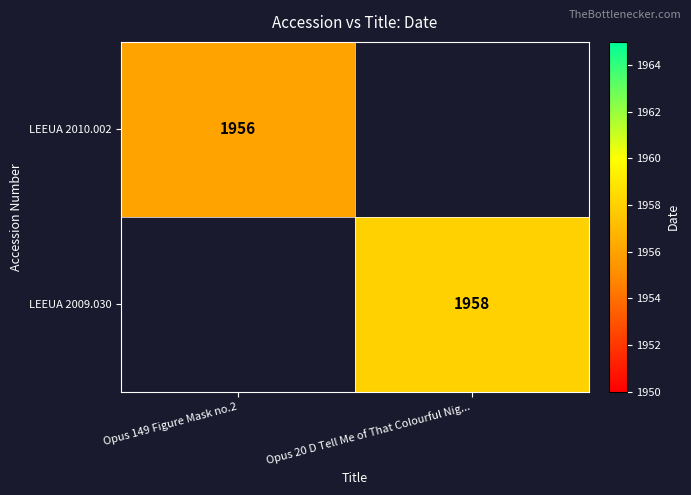

Count the number of categories in the chart.

2